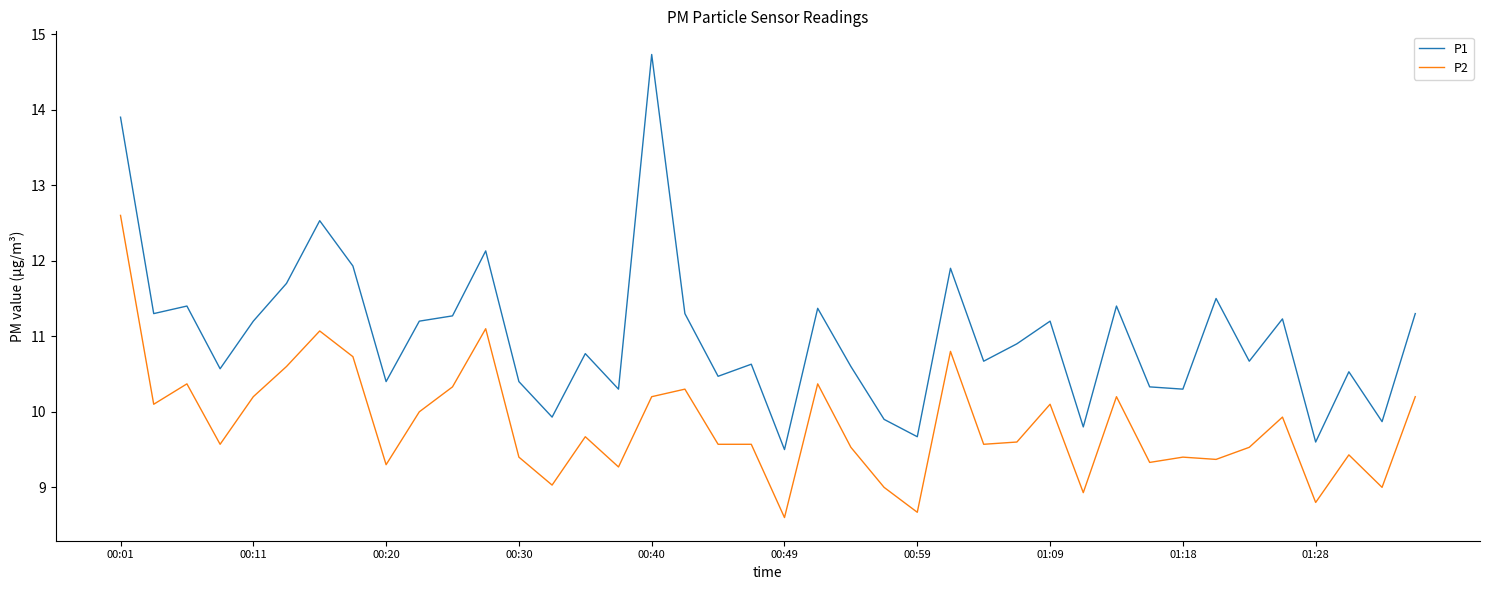

What is the difference between the maximum and minimum values in the P2 series?

4.0